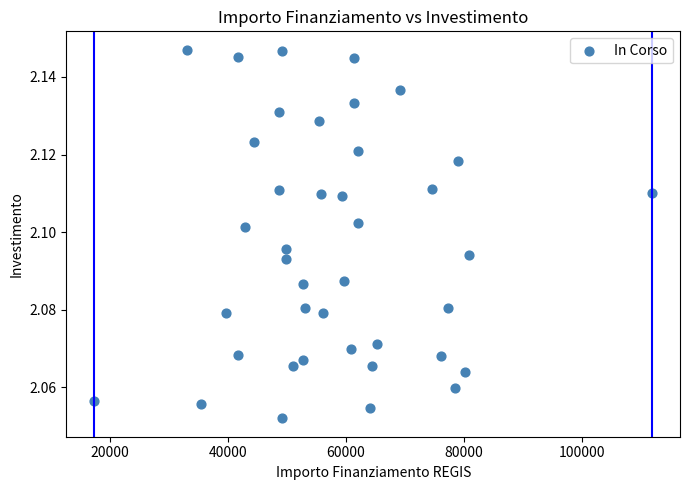

What is the range of X values (max minus min)?

94665.7